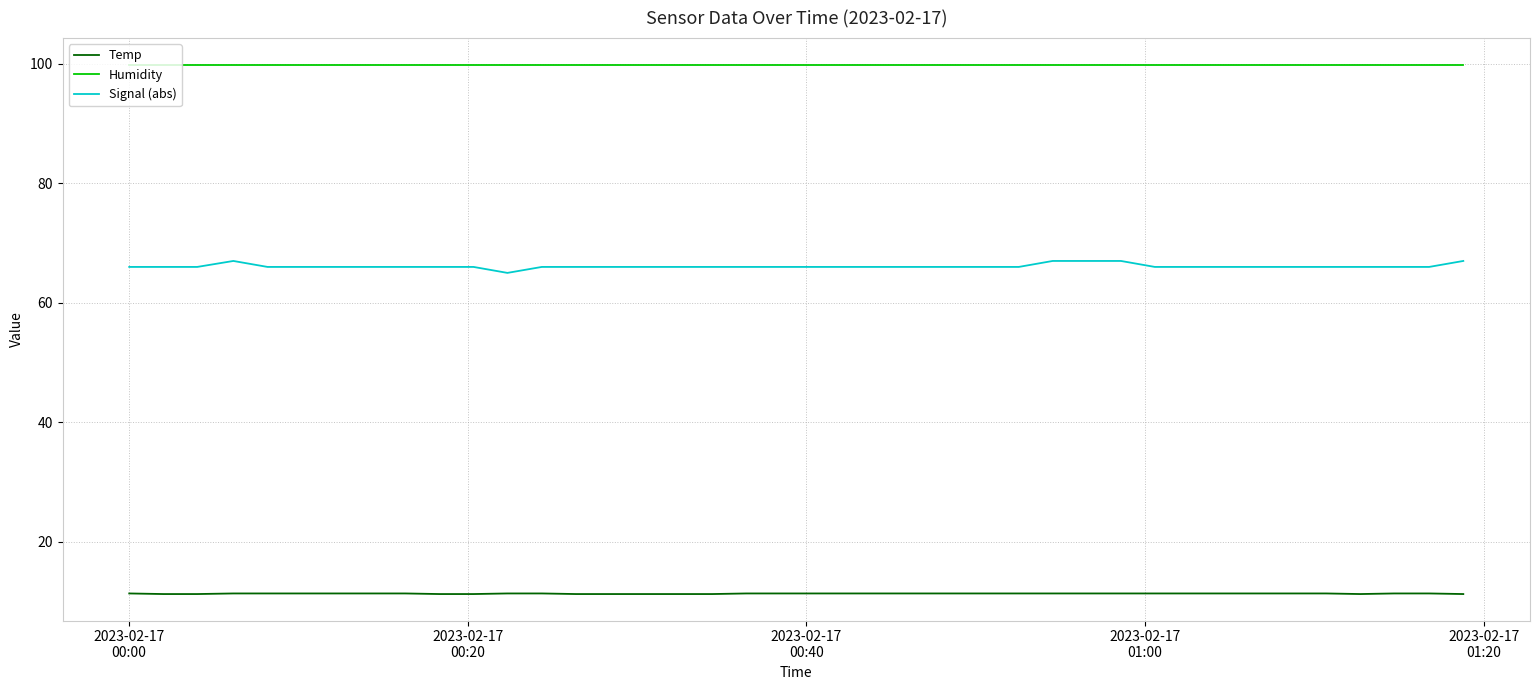

True or false: Temp and Humidity cross at least once.

False